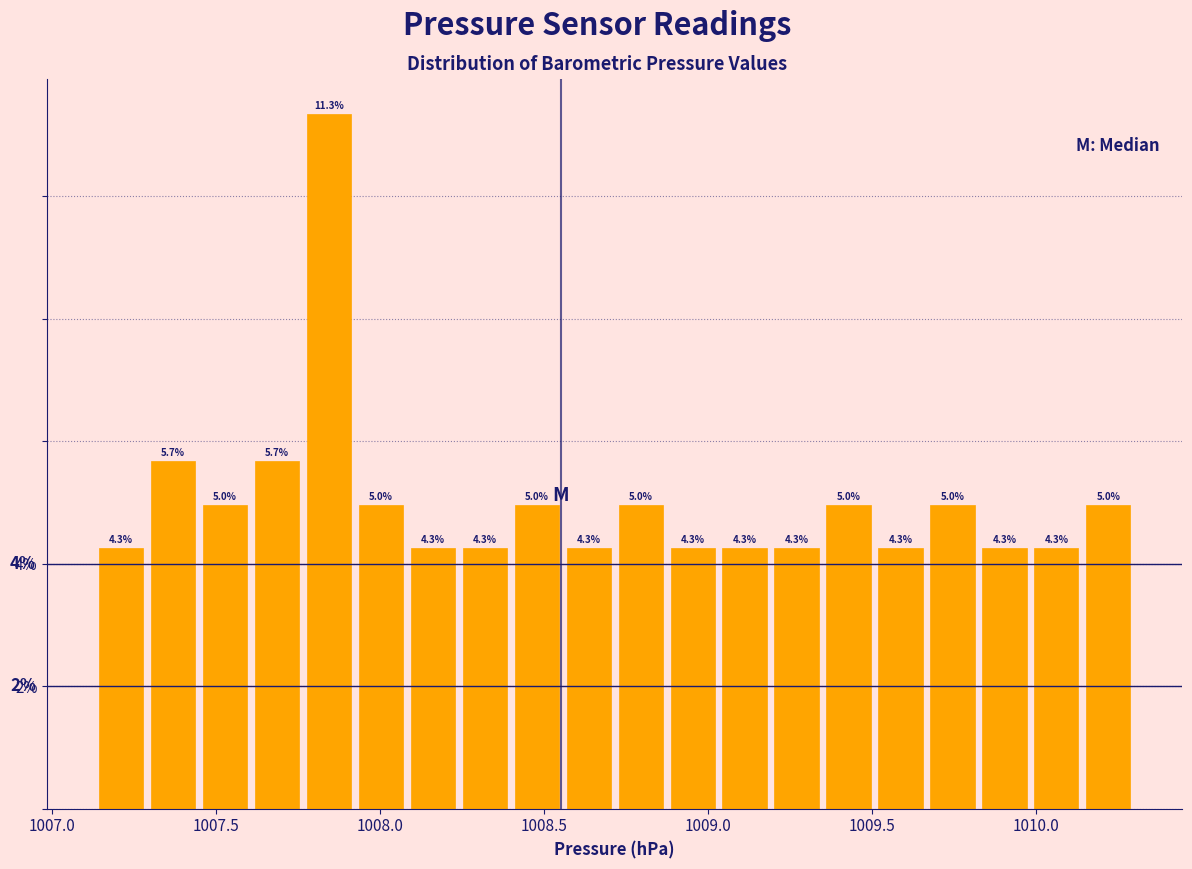

Around what value on the x-axis is the tallest bar? Give the approximate position of its centre, as read against the axis.

1007.85